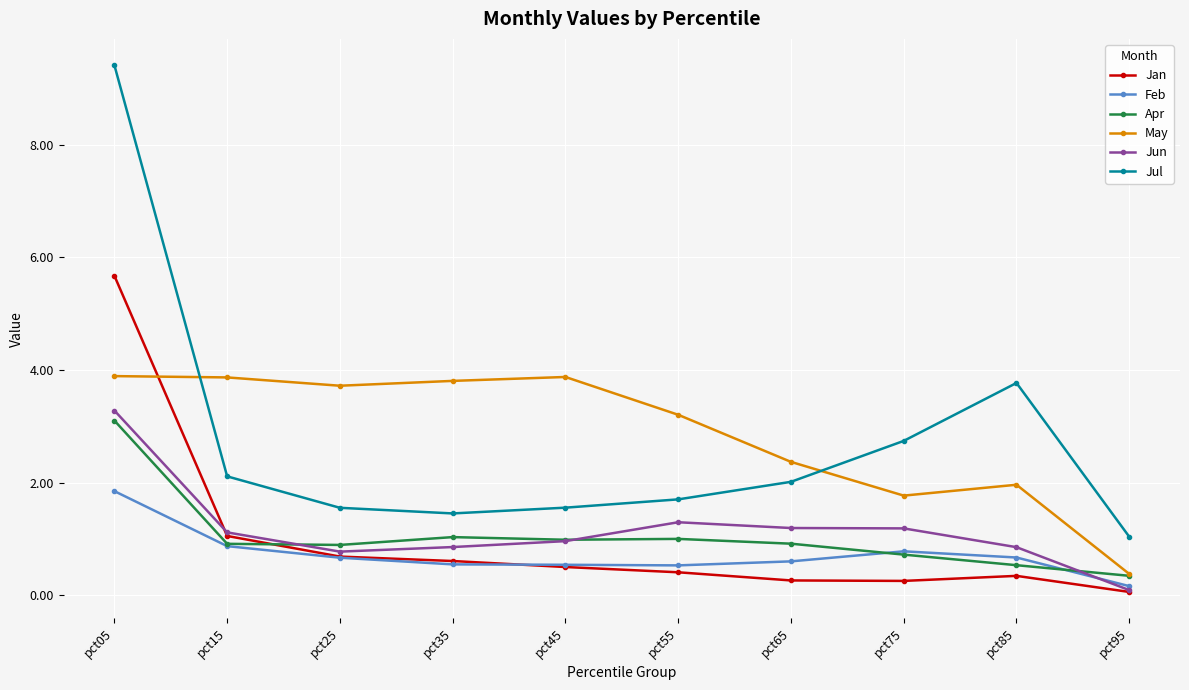

What is the total value across all series at pct35?

8.3